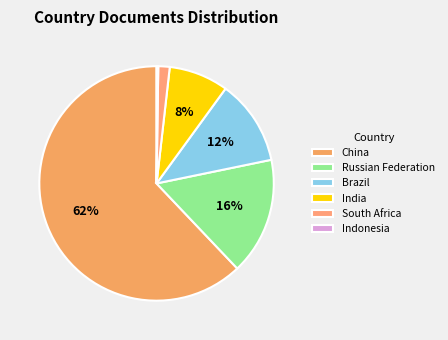

To the nearest percent, what percentage of the pie is Brazil?

12%